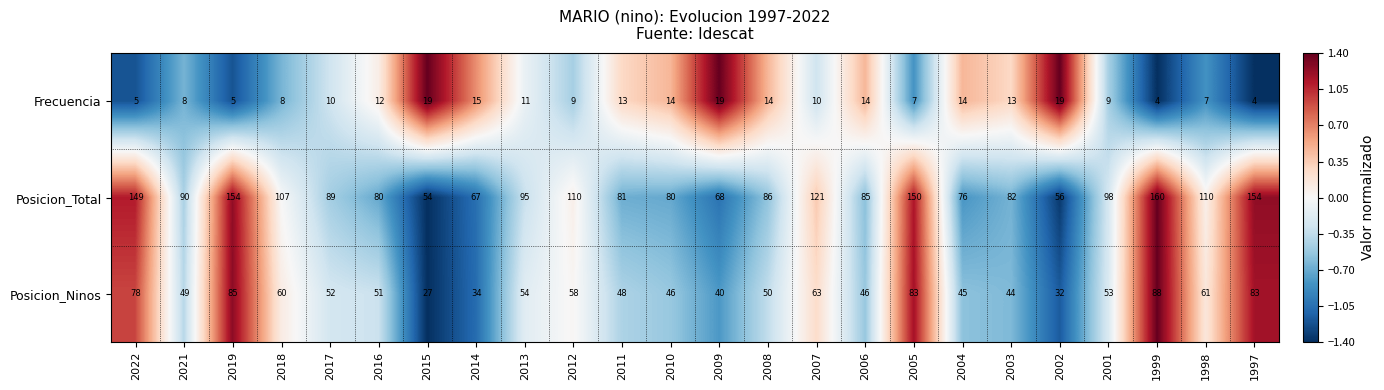

How many series are shown in this chart?

3